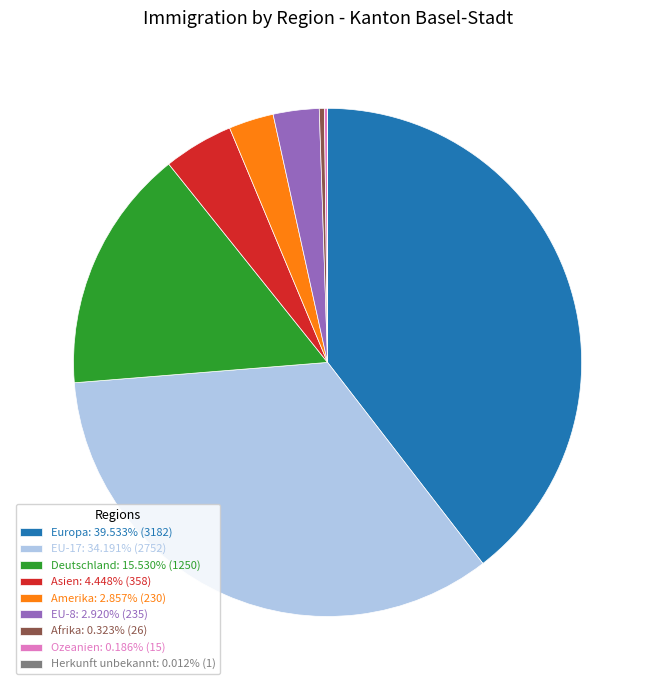

Does Deutschland: 15.530% (1250) account for over 50% of the chart?

No